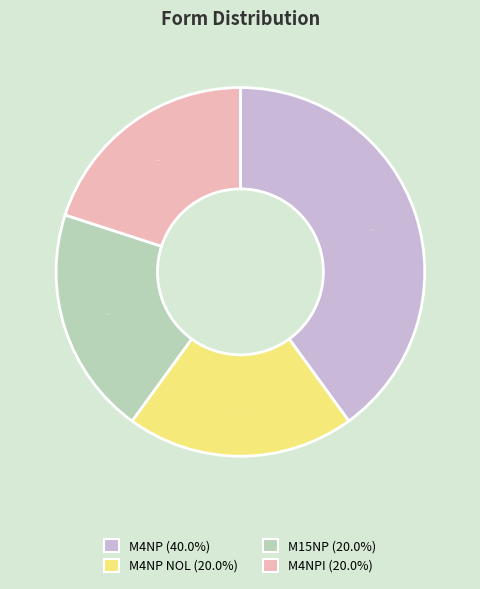

Does any single category account for the majority?

No